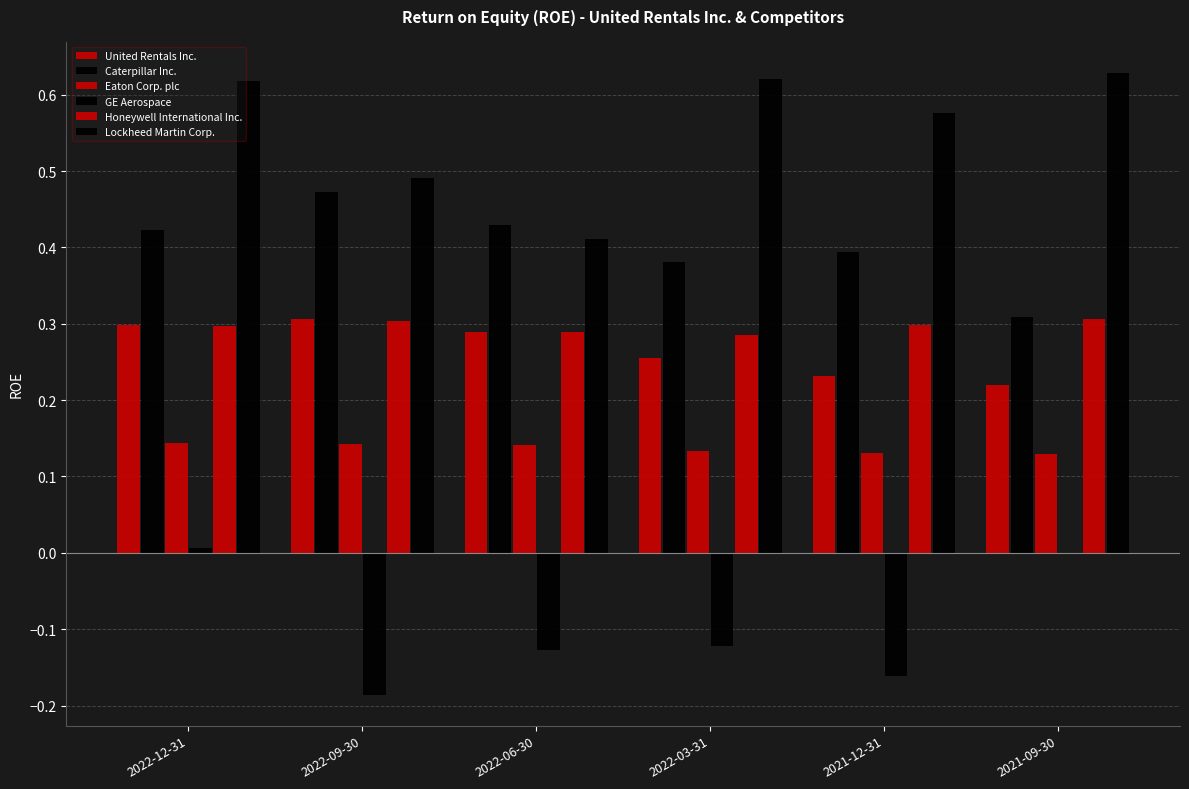

Is the value of Honeywell International Inc. at 2021-09-30 greater than the value of Caterpillar Inc. at 2022-09-30?

No